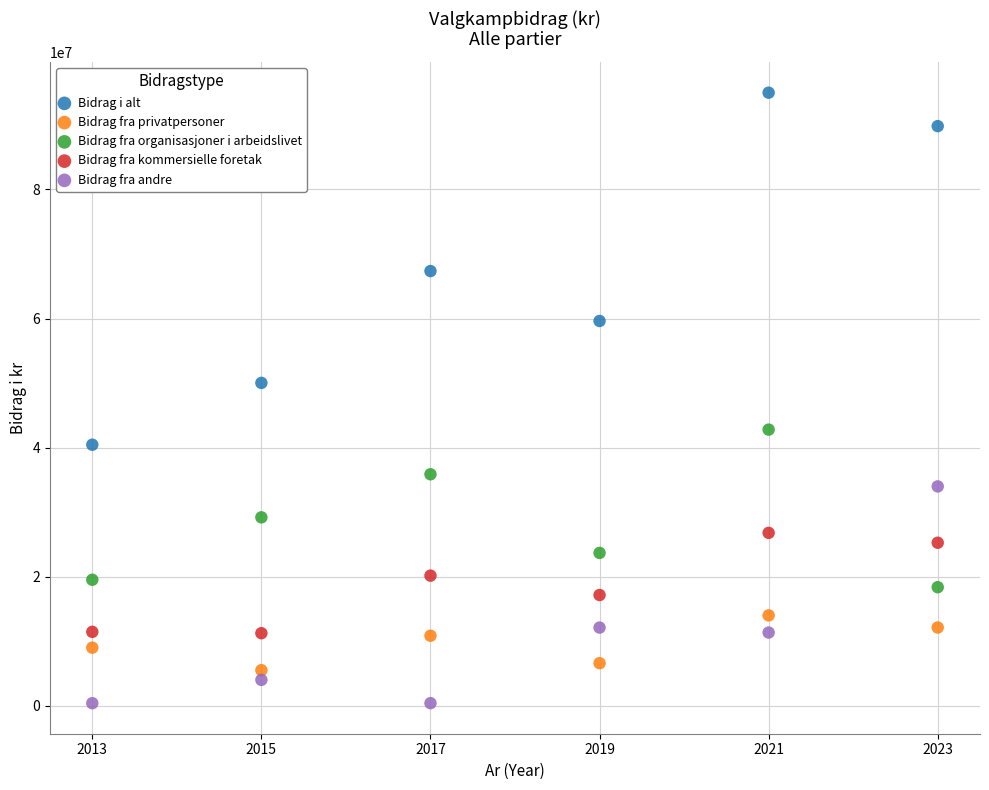

Which series reaches the minimum Y coordinate?

Bidrag fra andre